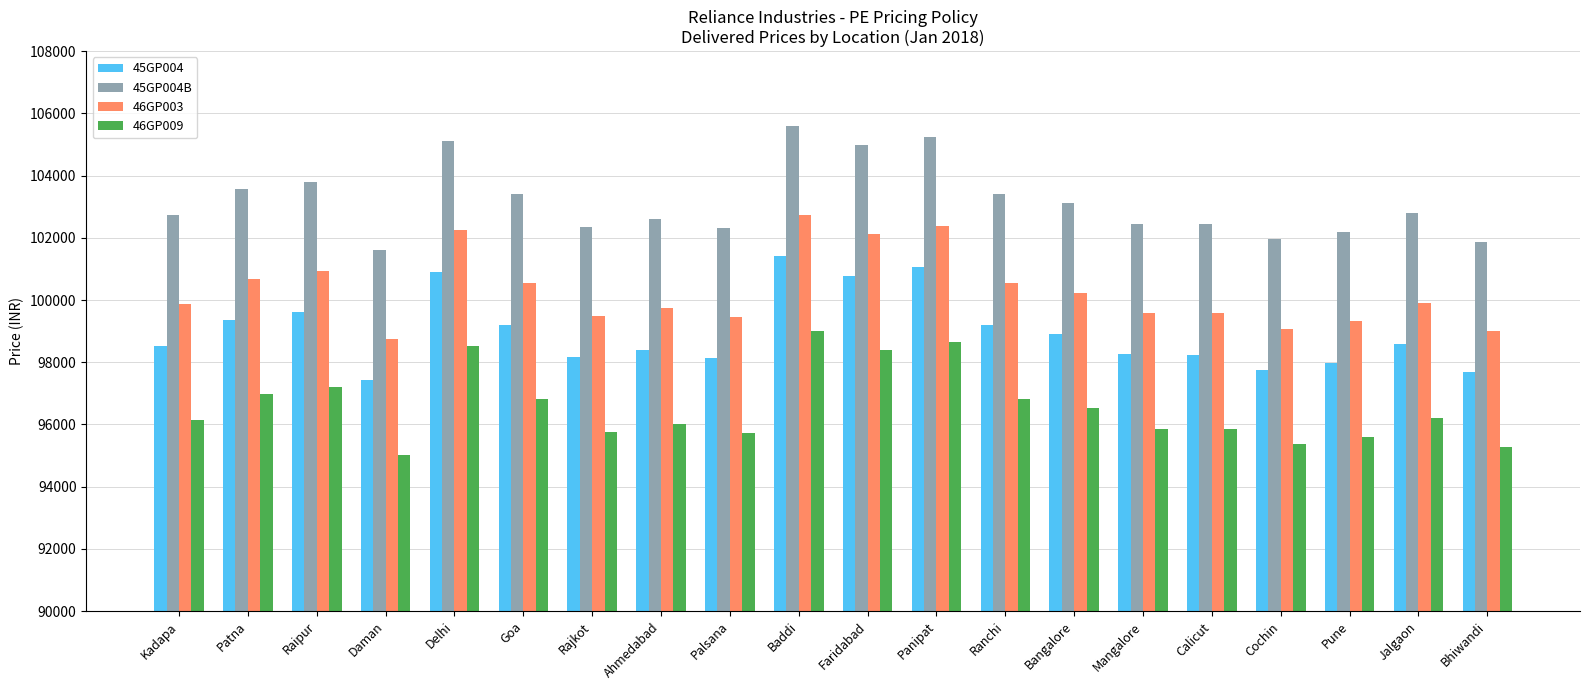

List the series in order of their peak value, highest first.

45GP004B, 46GP003, 45GP004, 46GP009